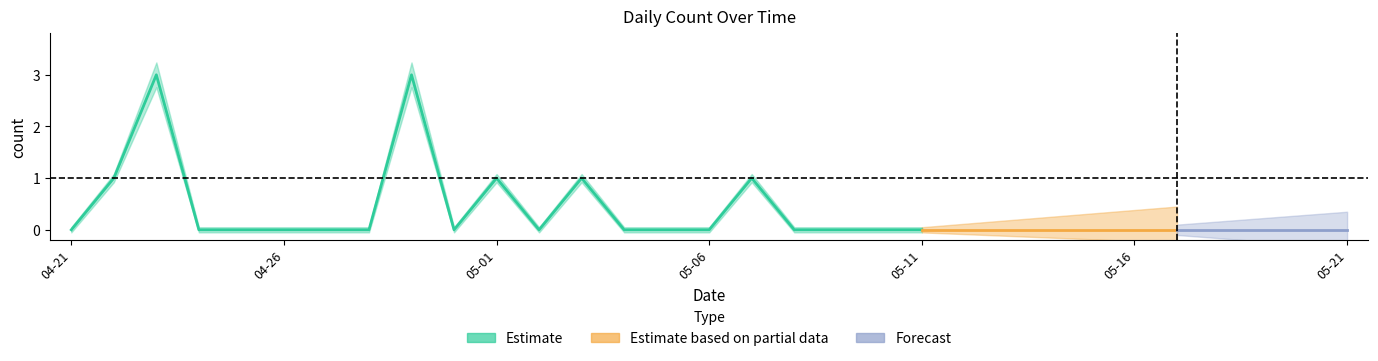

How many values are between 0 and 1?

29